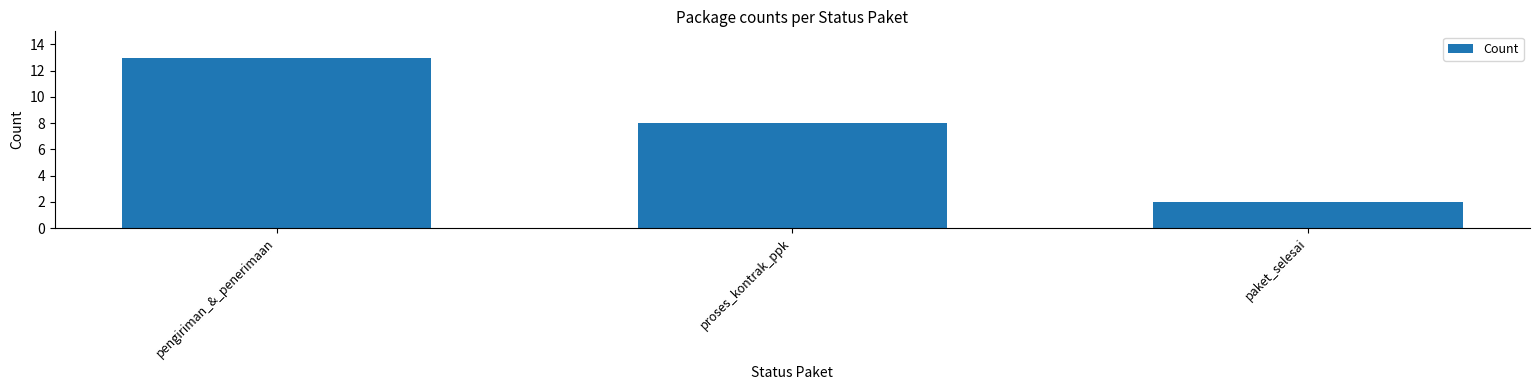

Count the values in the range 2 to 13.

3